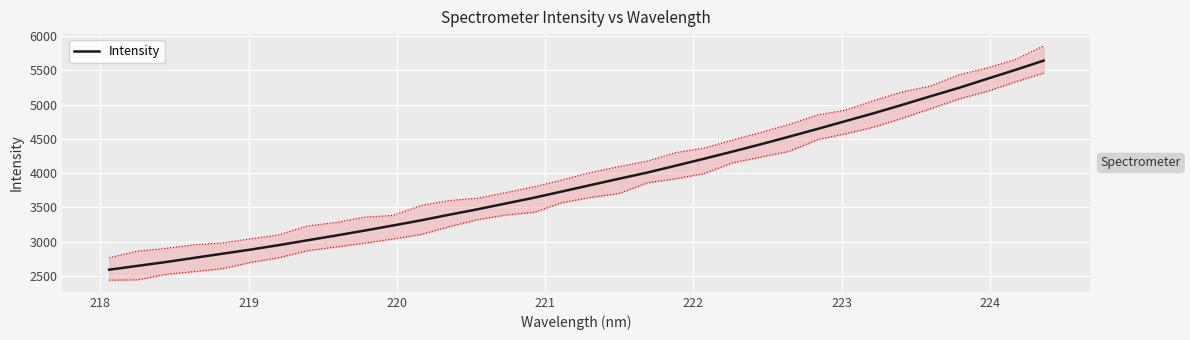

What is the average value?

3896.8